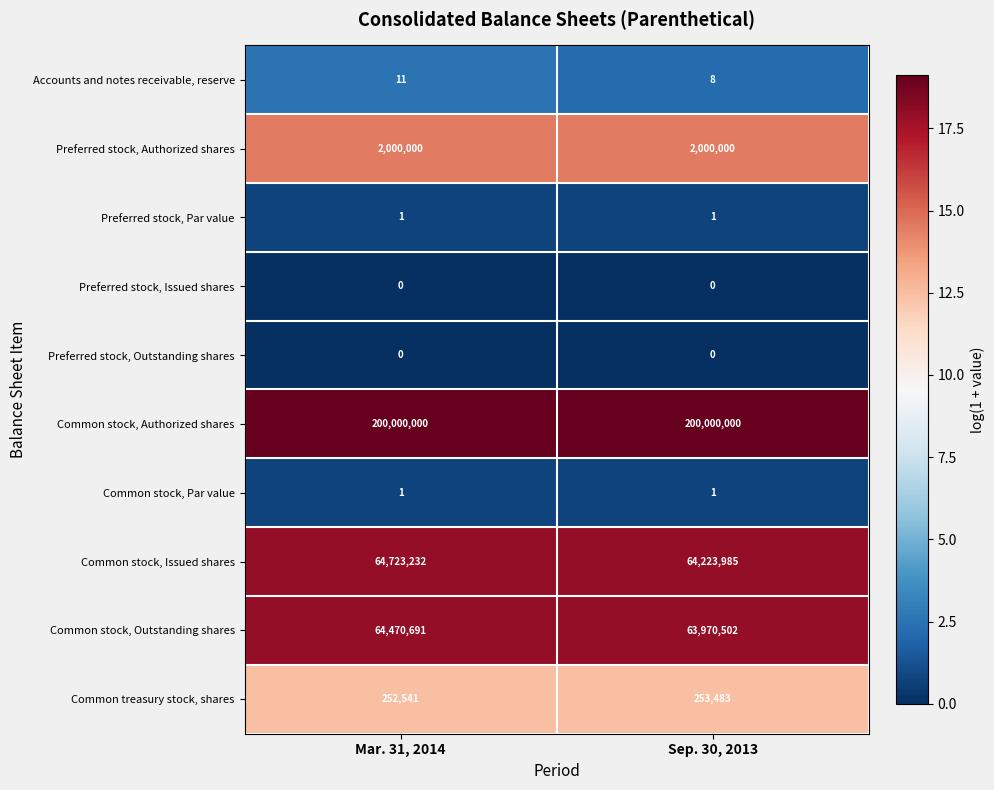

What is the difference between the Common stock, Issued shares values at Sep. 30, 2013 and Mar. 31, 2014?

499247